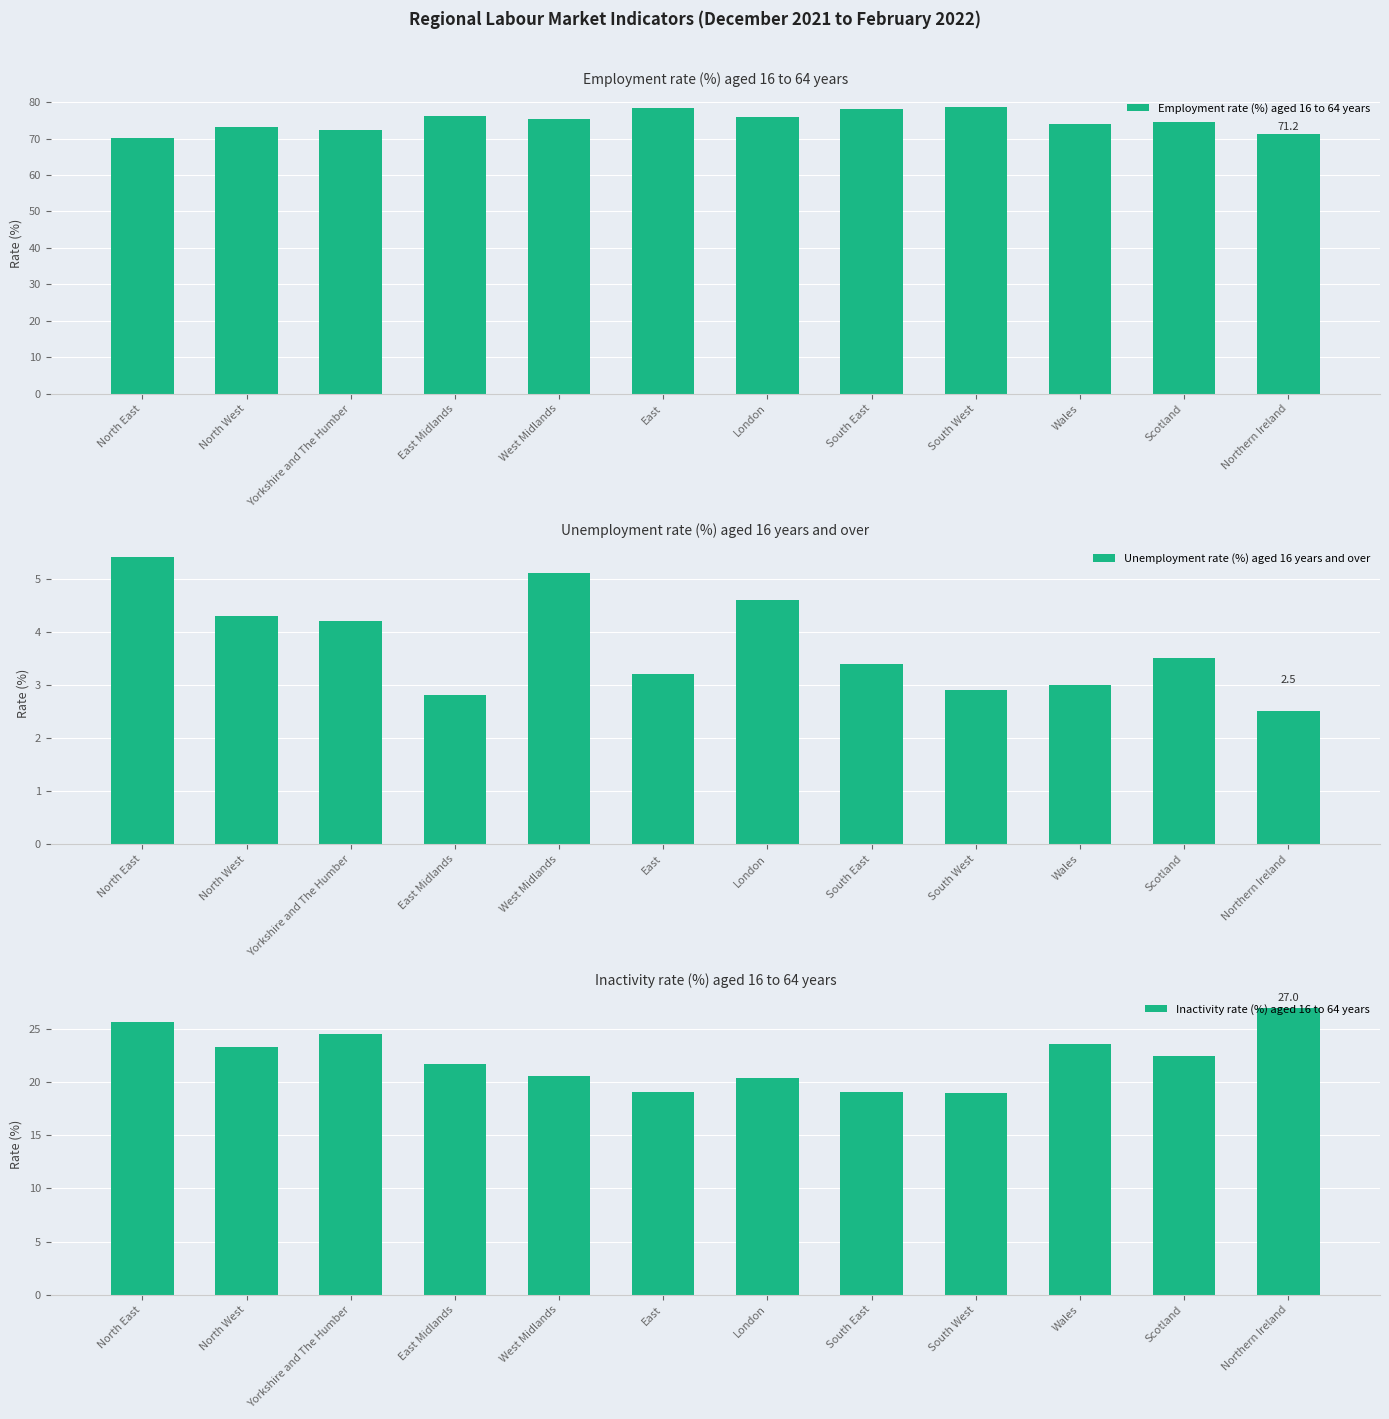

What is the maximum value for Unemployment rate (%) aged 16 years and over?

5.4